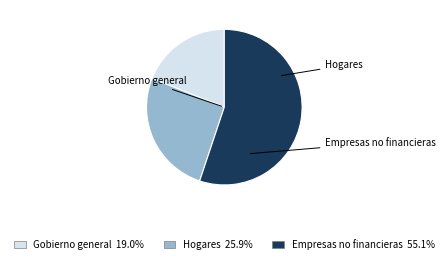

Is there any slice that represents more than half of the pie?

Yes